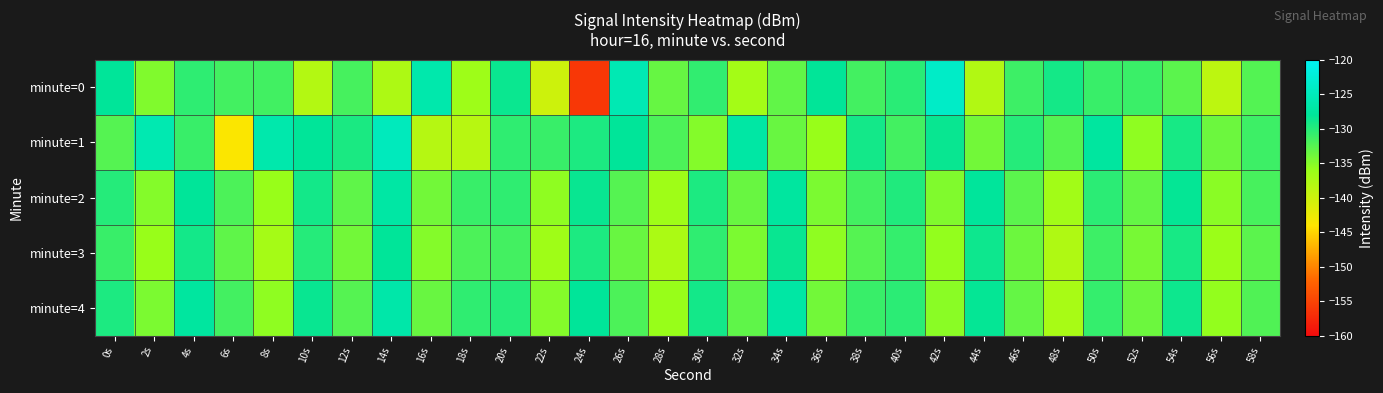

Which series has the widest spread of values?

minute=0